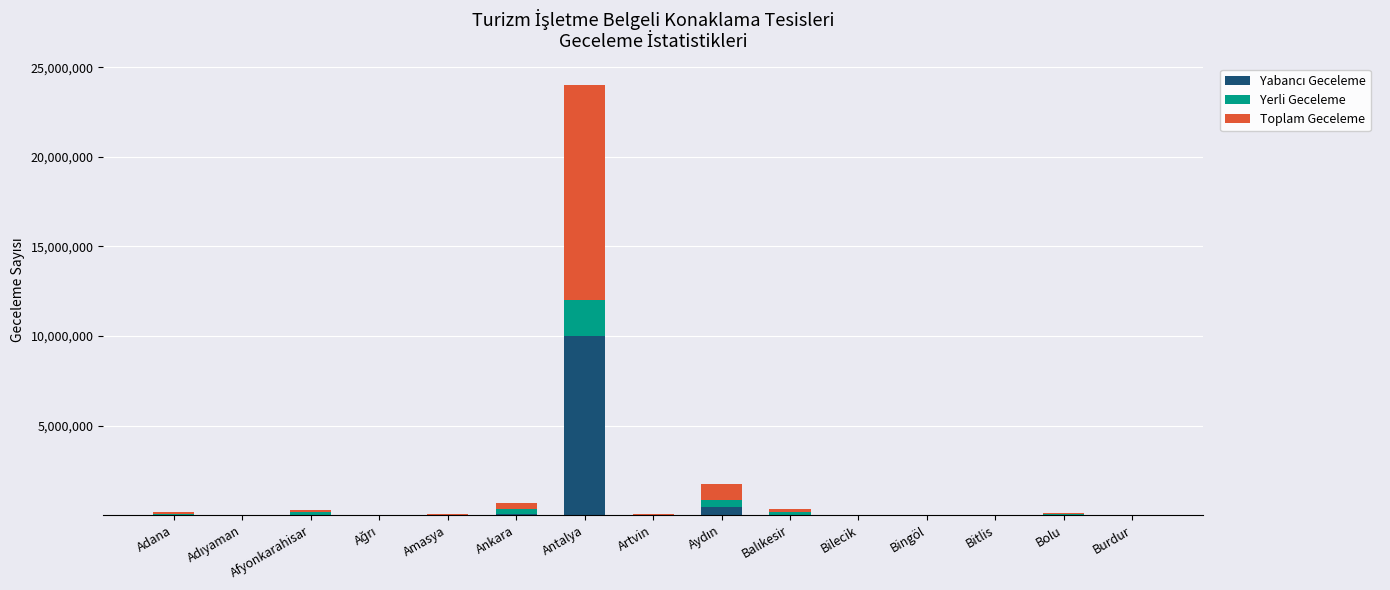

At which category is the sum across all series the highest?

Antalya